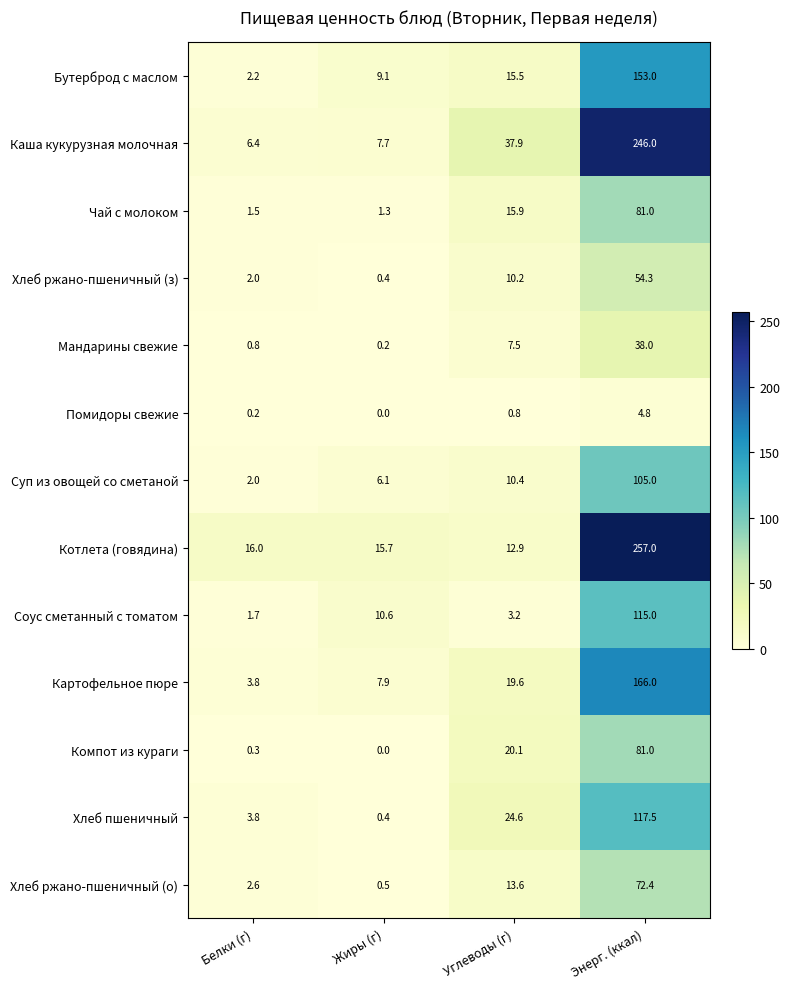

What is the difference between the second highest and minimum values in the Соус сметанный с томатом series?

8.9